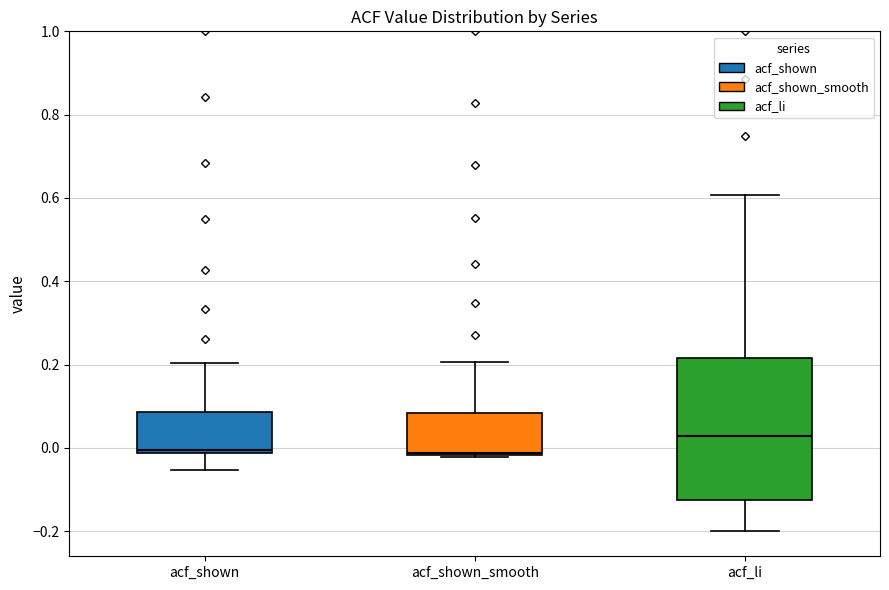

Reading left to right, read every box against the y-axis: the position of its median line, the range the box covers, and the ends of its whiskers. The values are not printed on the chart, so give them approximately, as read against the axis.

acf_shown: median 0.00, box -0.02 to 0.08, whiskers -0.06 to 0.20
acf_shown_smooth: median -0.02 (just above the box's lower edge), box -0.02 to 0.08, whiskers -0.02 to 0.20
acf_li: median 0.02, box -0.12 to 0.22, whiskers -0.20 to 0.60